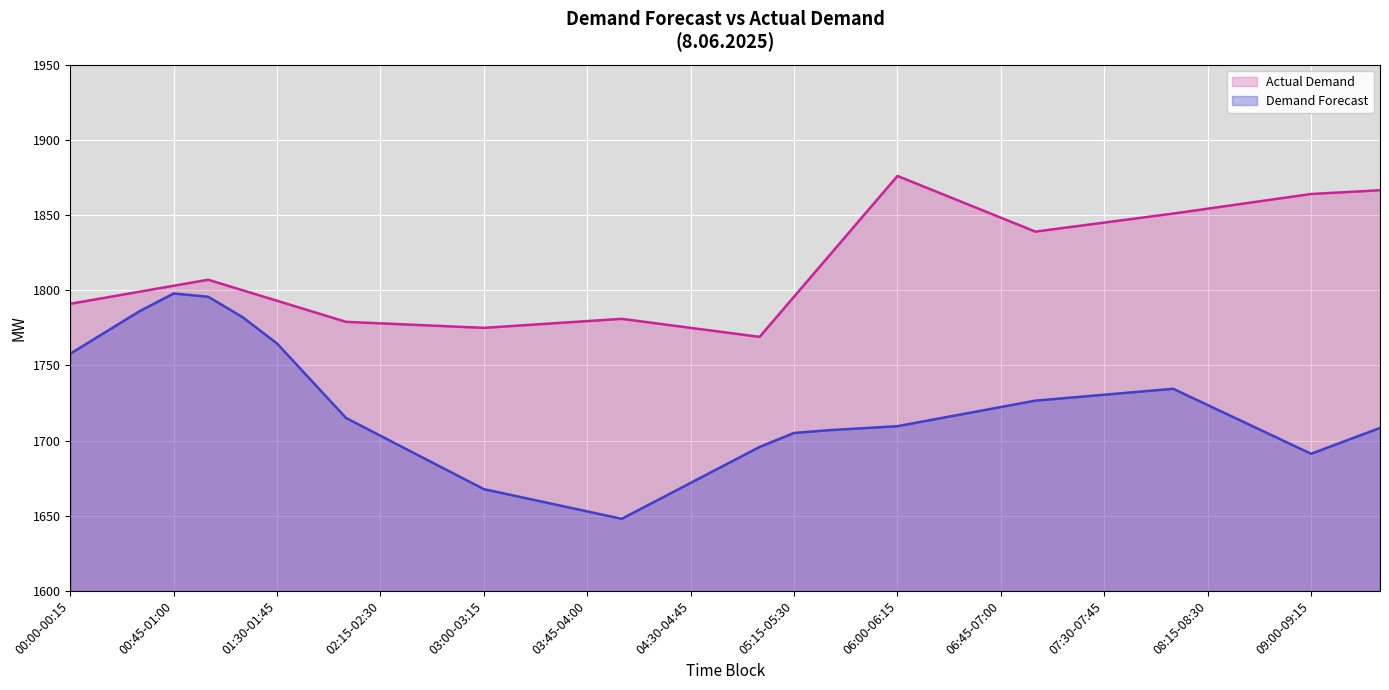

True or false: Demand Forecast has a value of 1657.9 at 03:30-03:45.

True